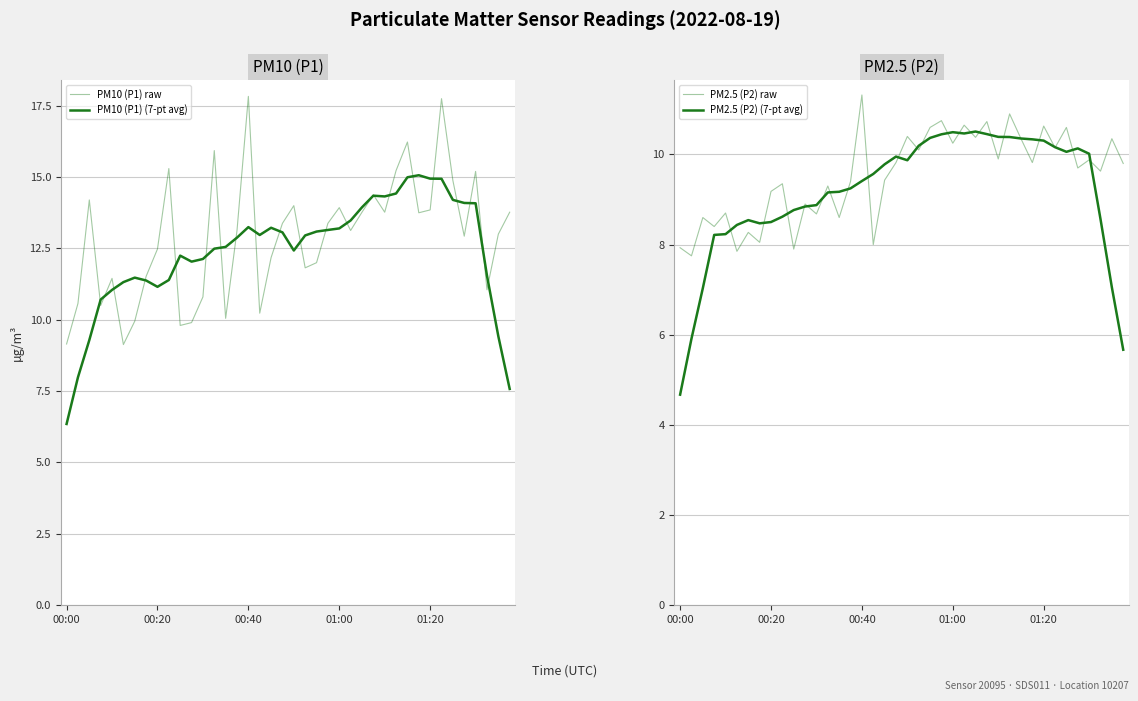

What are all the series names shown in the legend?

PM10 (P1) raw, PM10 (P1) (7-pt avg), PM2.5 (P2) raw, PM2.5 (P2) (7-pt avg)